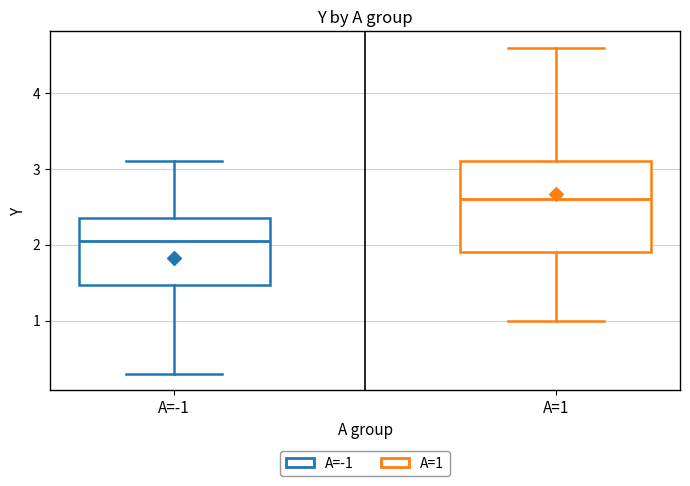

Reading left to right, transcribe this box plot: for each box, give where its median line is, the range the box spans, and where its two whiskers end, as read against the y-axis. The values are not printed on the chart, so give them approximately, as read against the axis.

A=-1: median 2.1, box 1.5 to 2.4, whiskers 0.3 to 3.1
A=1: median 2.6, box 1.9 to 3.1, whiskers 1.0 to 4.6